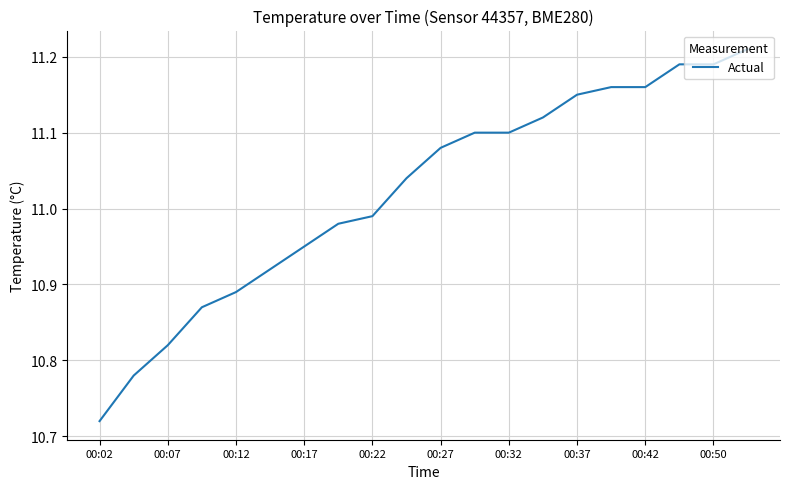

What is the difference between the maximum and minimum values?

0.5